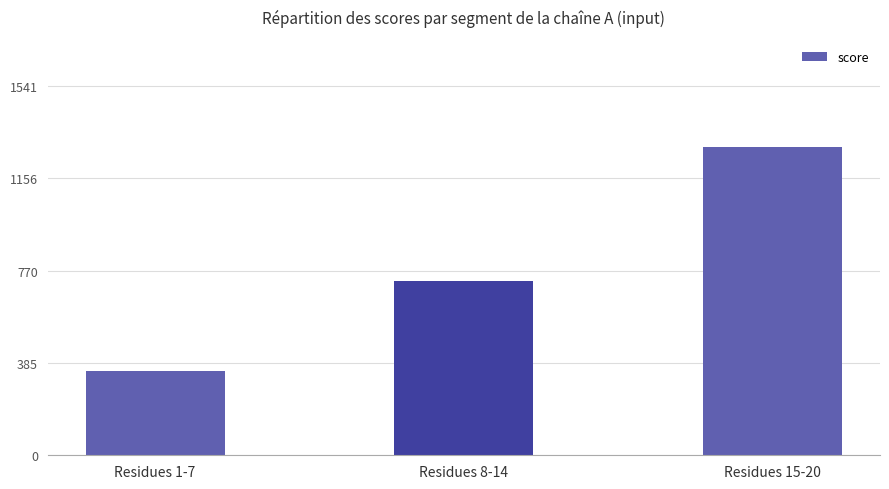

What is the average value?

787.6